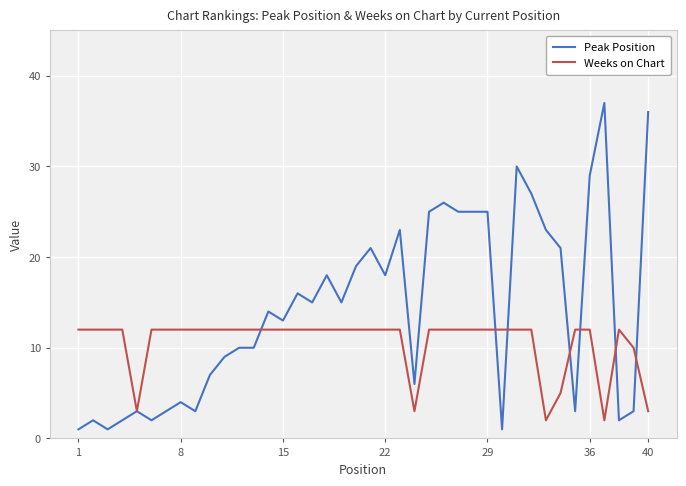

Which series has the widest spread of values?

Peak Position